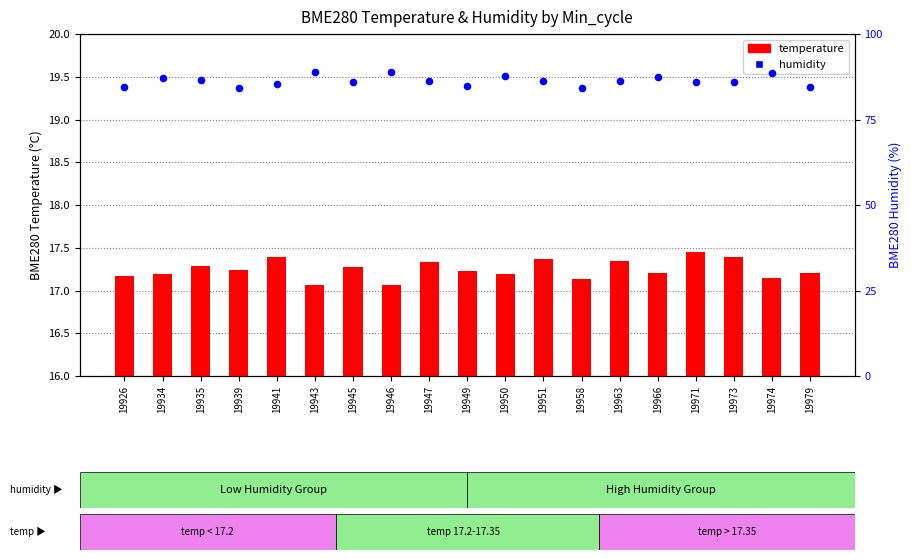

What are all the series names shown in the legend?

temperature, humidity